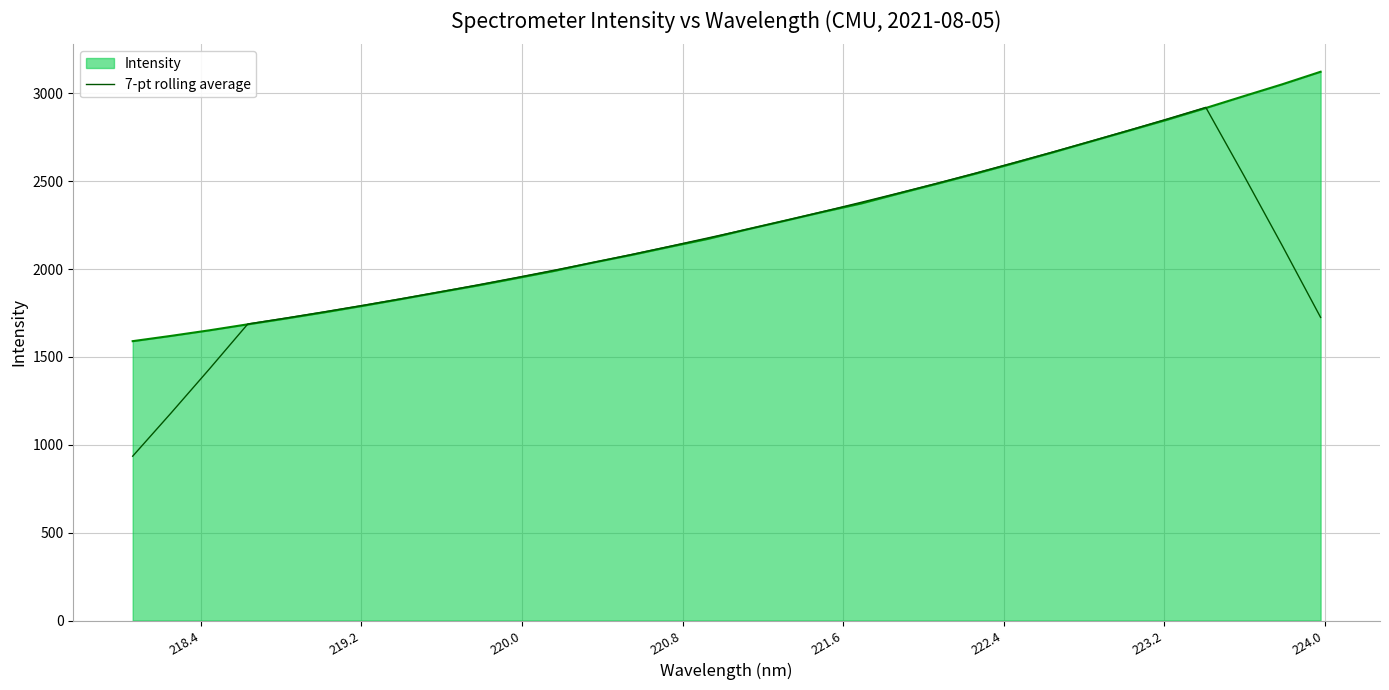

What is the lowest value of the Intensity series?

1590.0